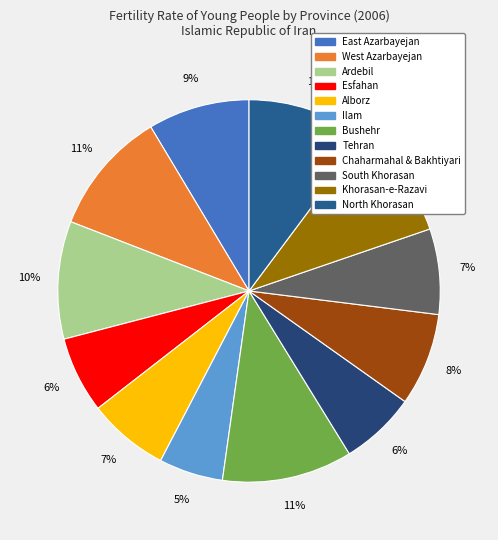

What percentage is the Ilam slice, to the nearest percent?

5%